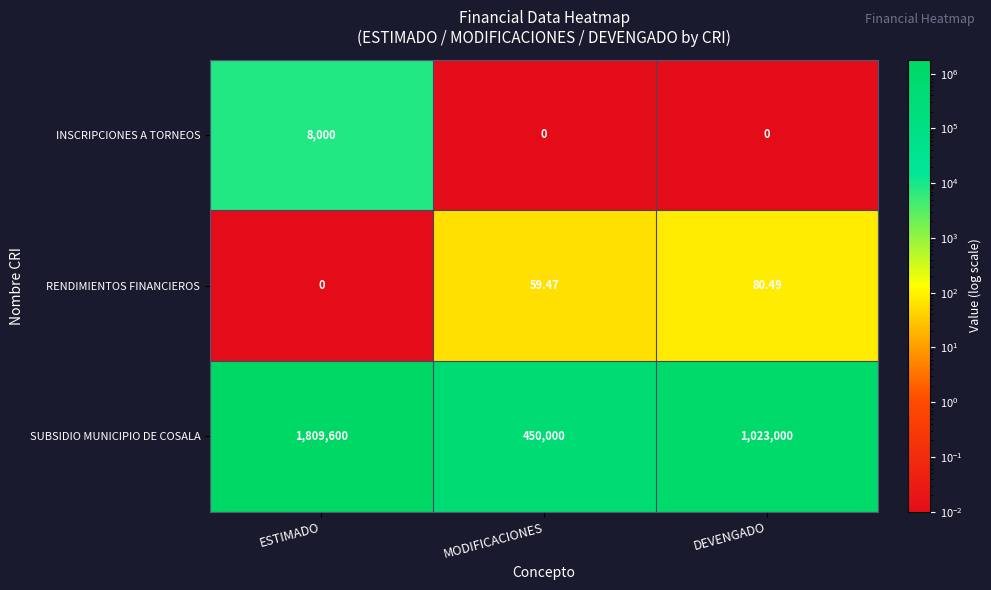

Rank the series at DEVENGADO from highest to lowest value.

SUBSIDIO MUNICIPIO DE COSALA, RENDIMIENTOS FINANCIEROS, INSCRIPCIONES A TORNEOS